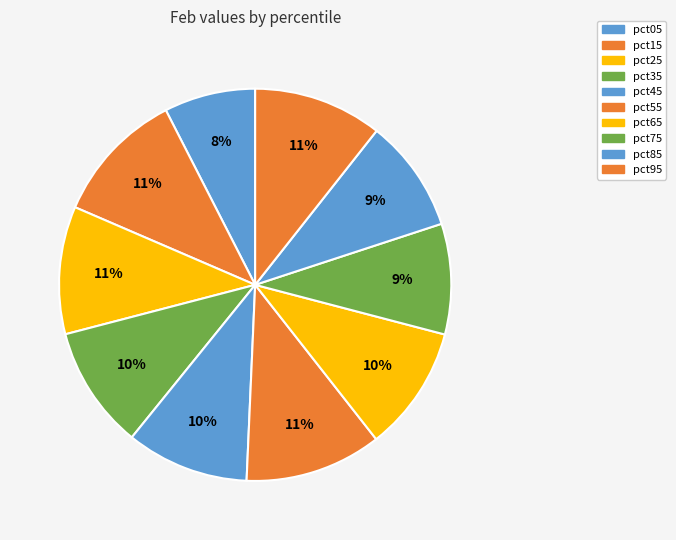

To the nearest percent, what is the difference between the pct65 and pct75 slice percentages?

1%